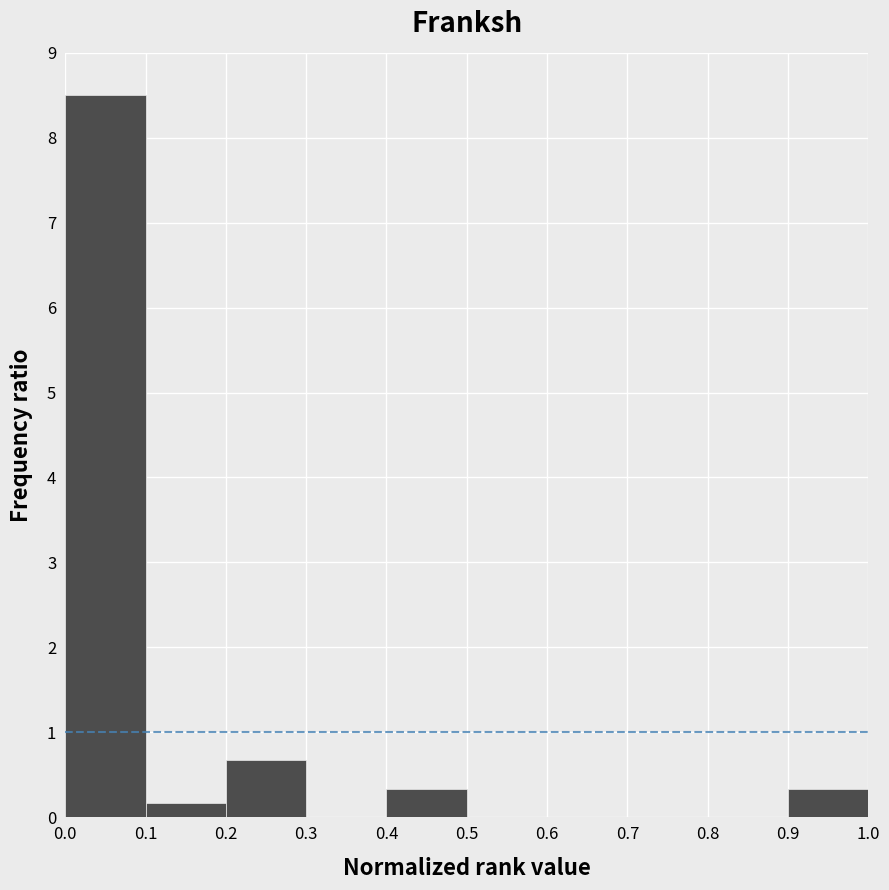

Over which range of the x-axis is the bar tallest?

0.0 to 0.1